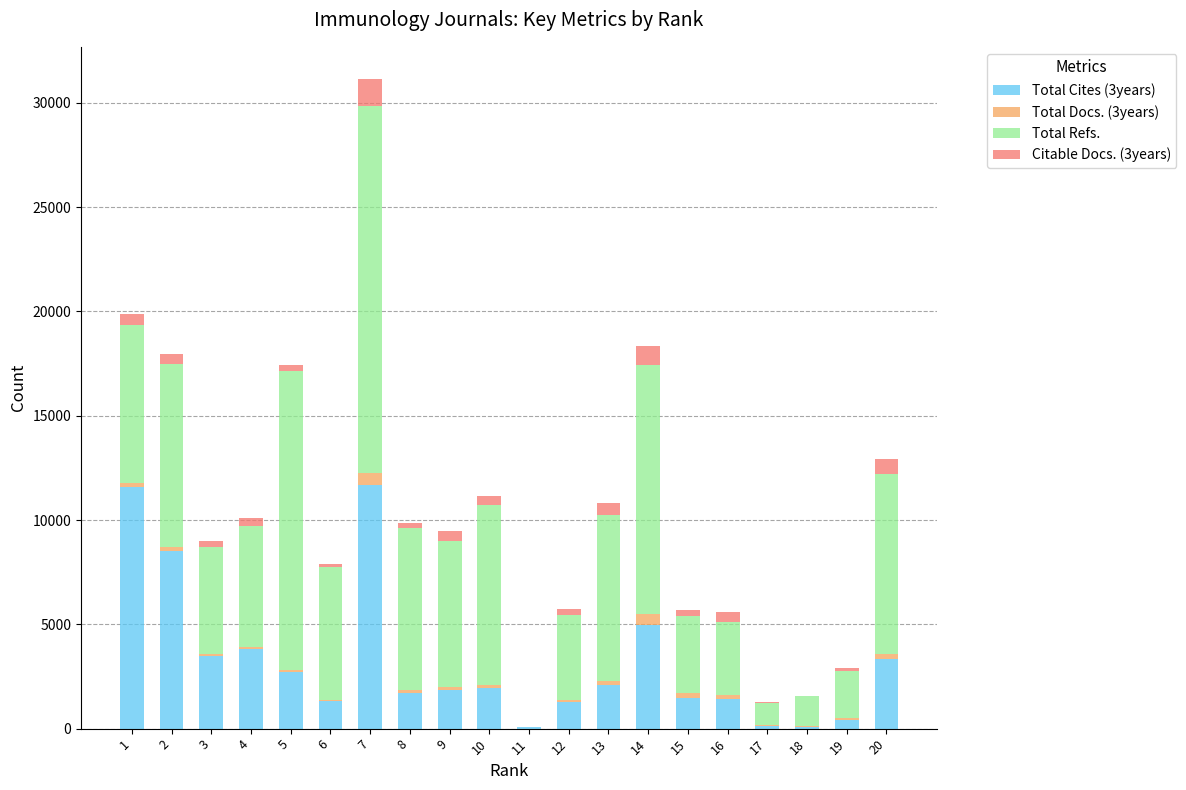

How many series are shown in this chart?

4